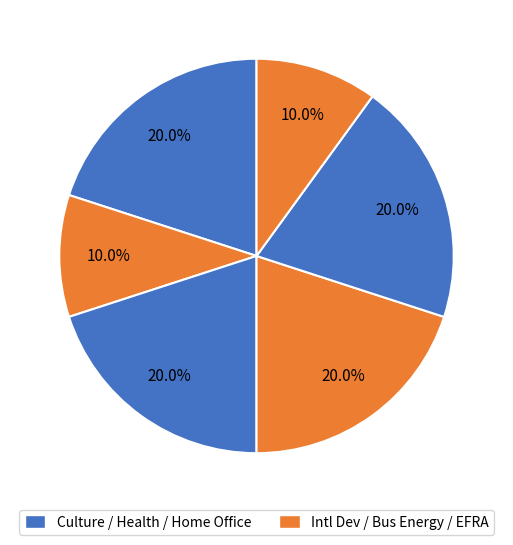

How many slices are in this pie chart?

6